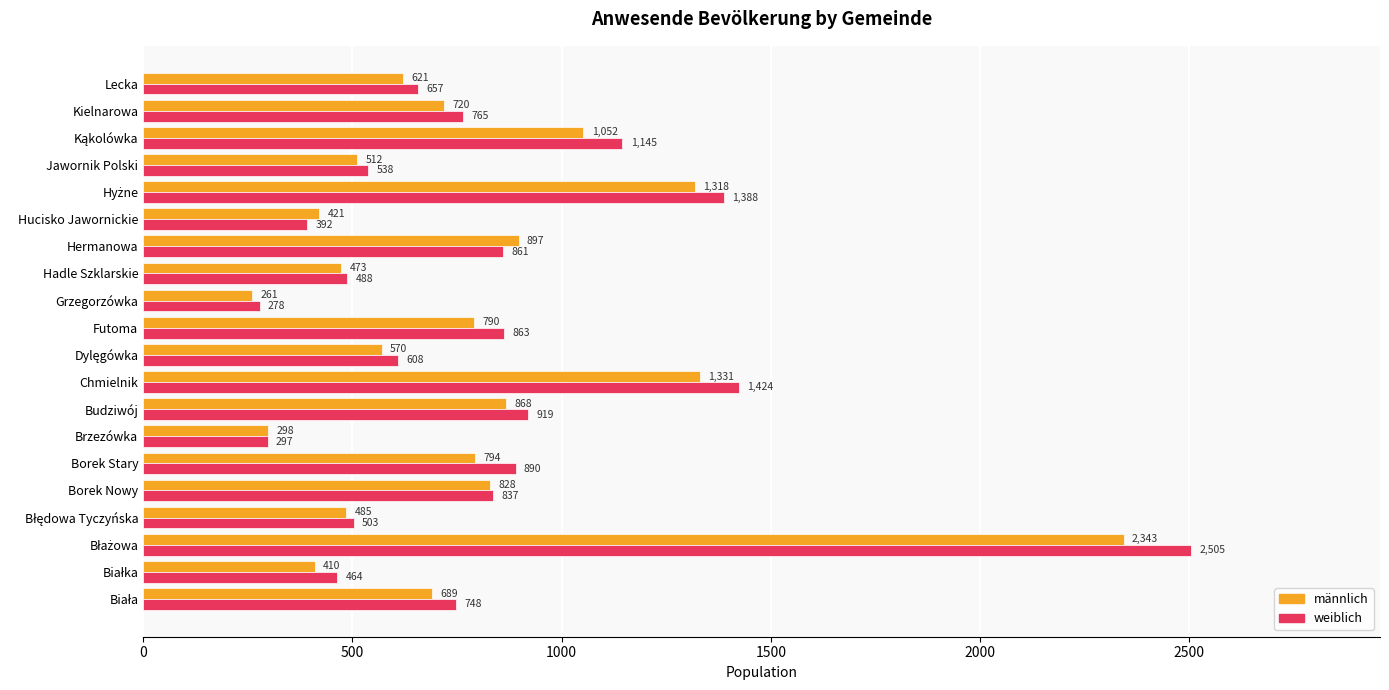

The value of männlich at Brzezówka is 298. True or false?

True